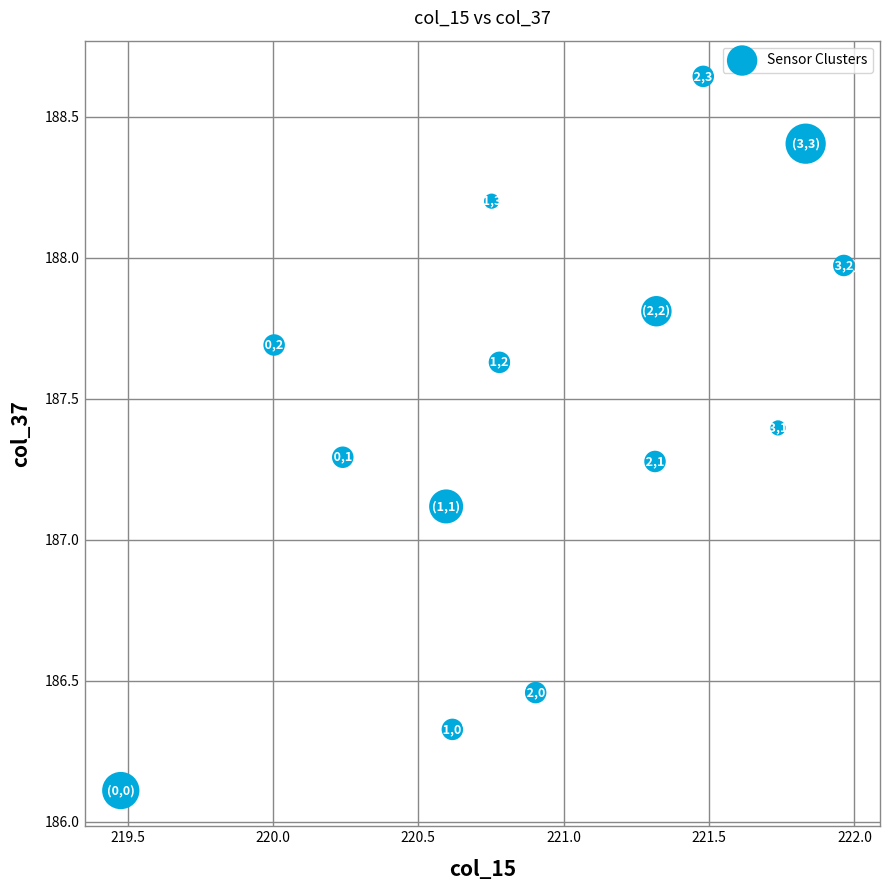

What is the range of Y values (max minus min)?

2.5